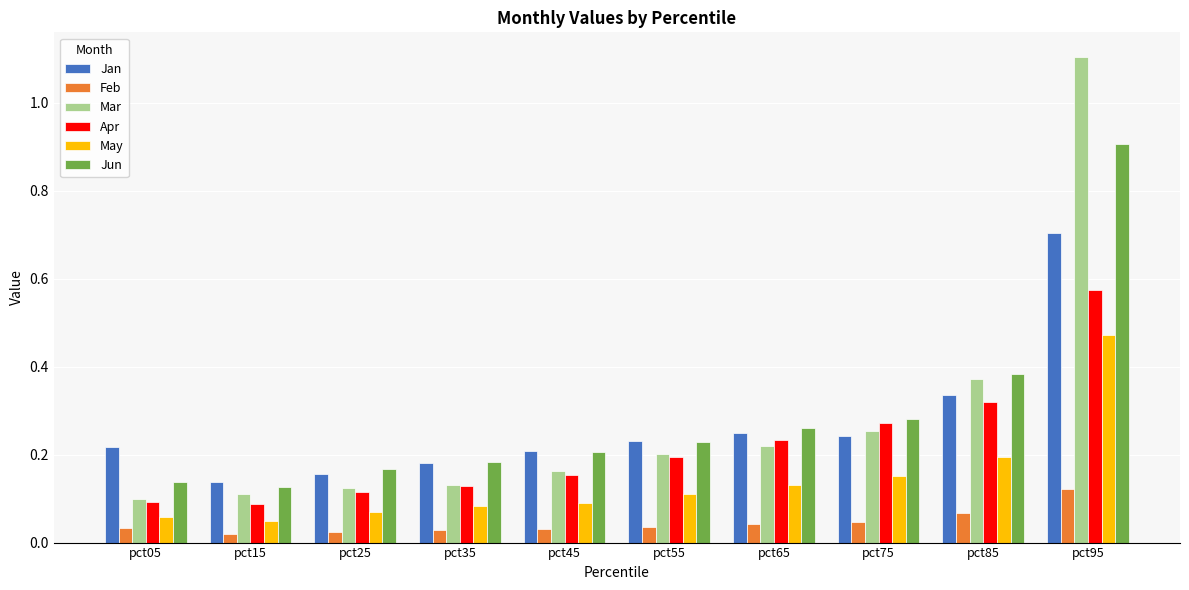

Is it true that Jan equals 0.2 at pct65?

True